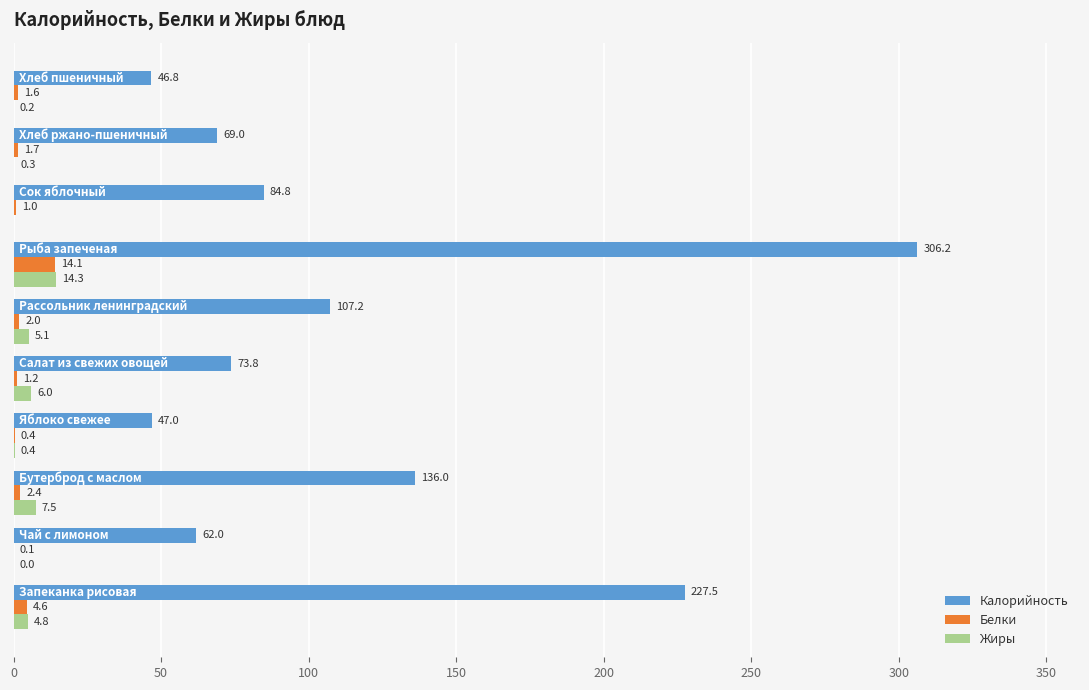

Which series has the largest total across all categories?

Калорийность